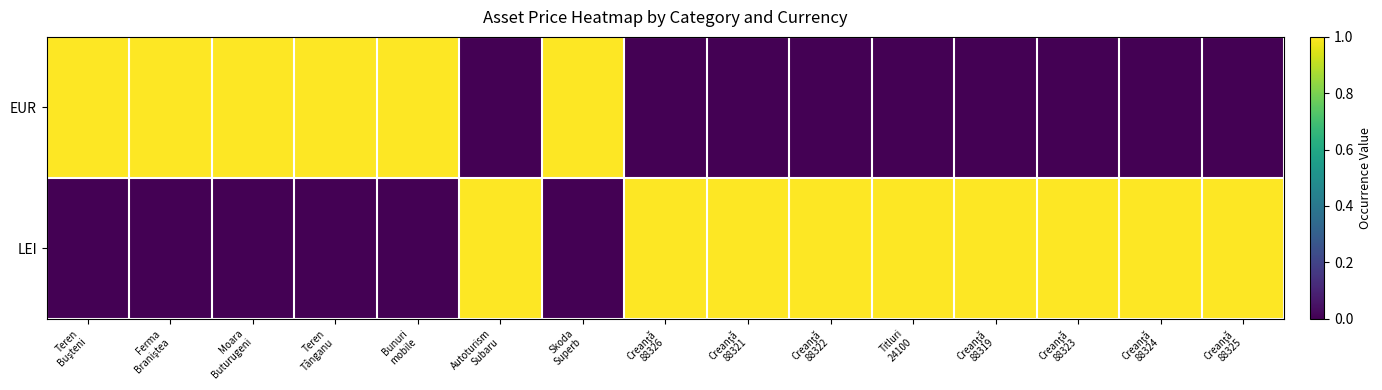

At which category is the sum across all series the highest?

Teren
Buşteni